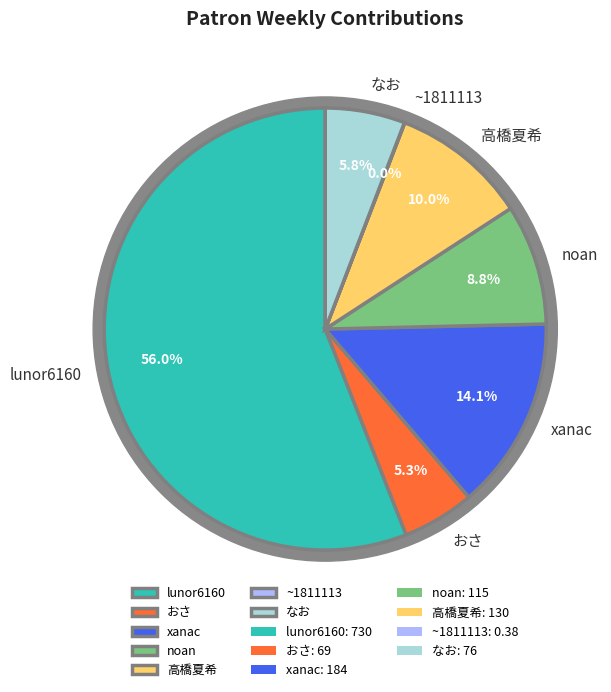

Is there a majority slice in this chart?

Yes